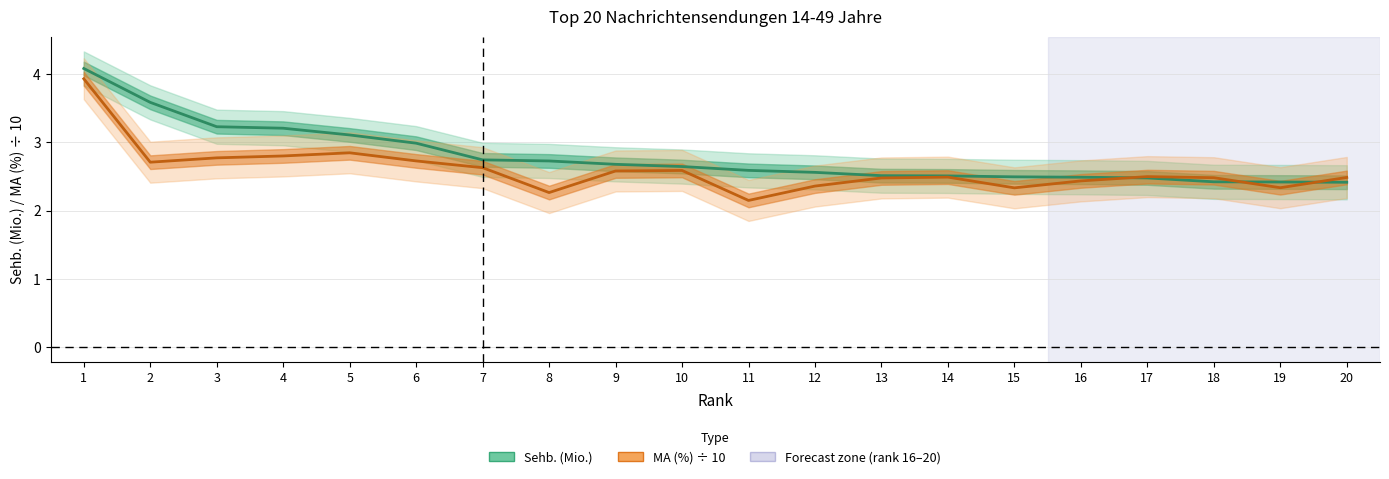

After their last crossing, which series has the higher values: MA (%) ÷ 10 or Sehb. (Mio.)?

MA (%) ÷ 10